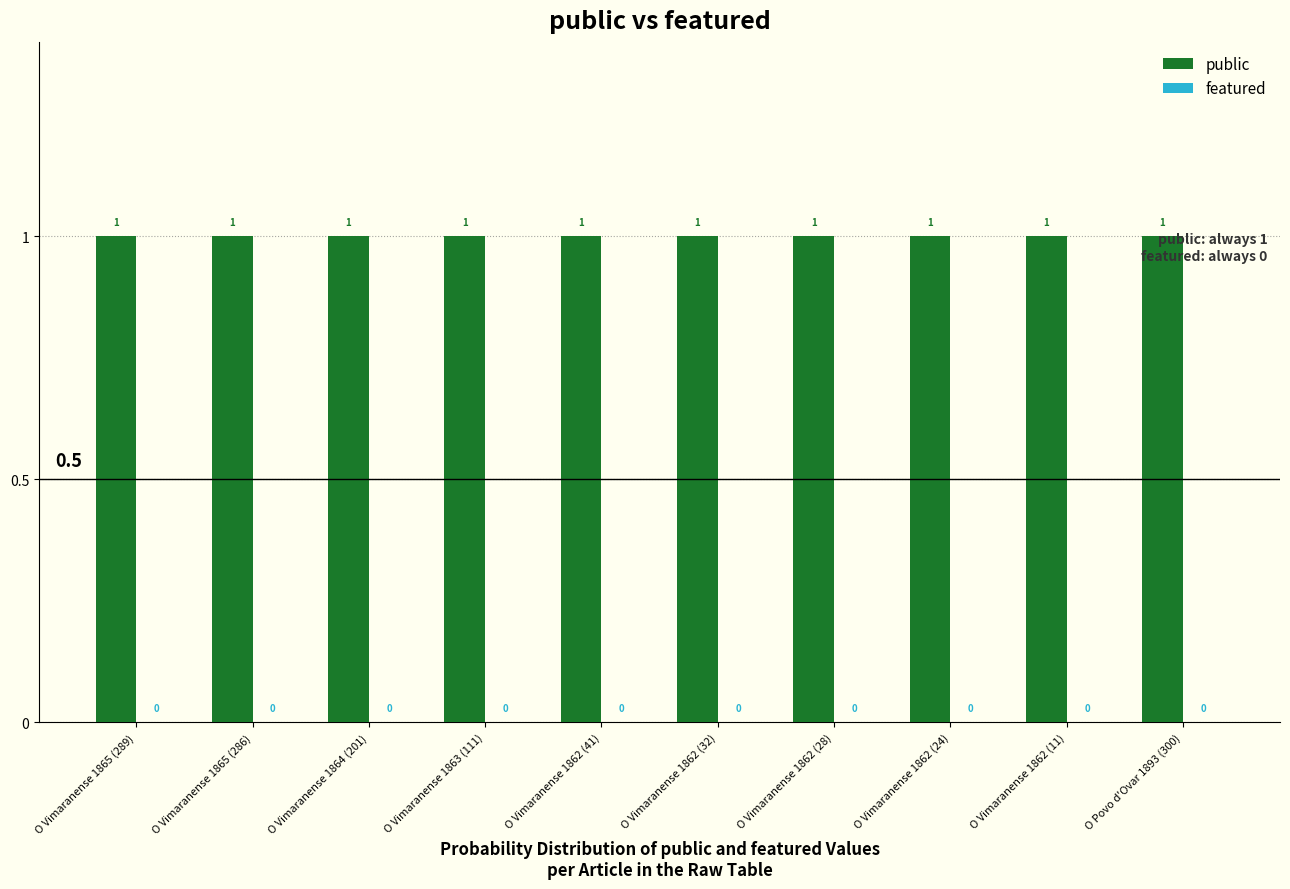

The public series shows 1 at O Vimaranense 1864 (201). True or false?

True